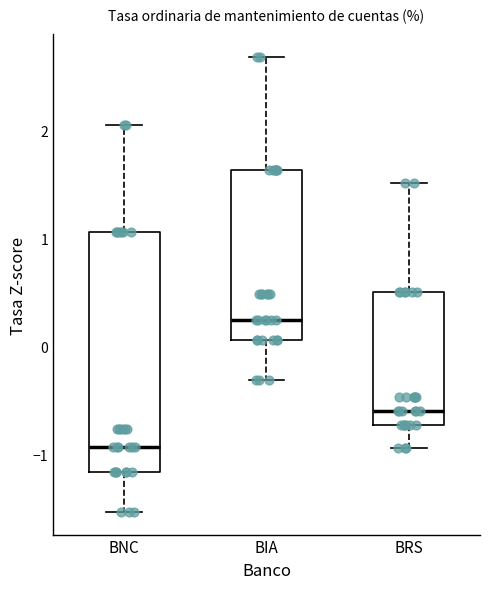

Which box is the tallest, from its lower edge to its upper edge?

BNC